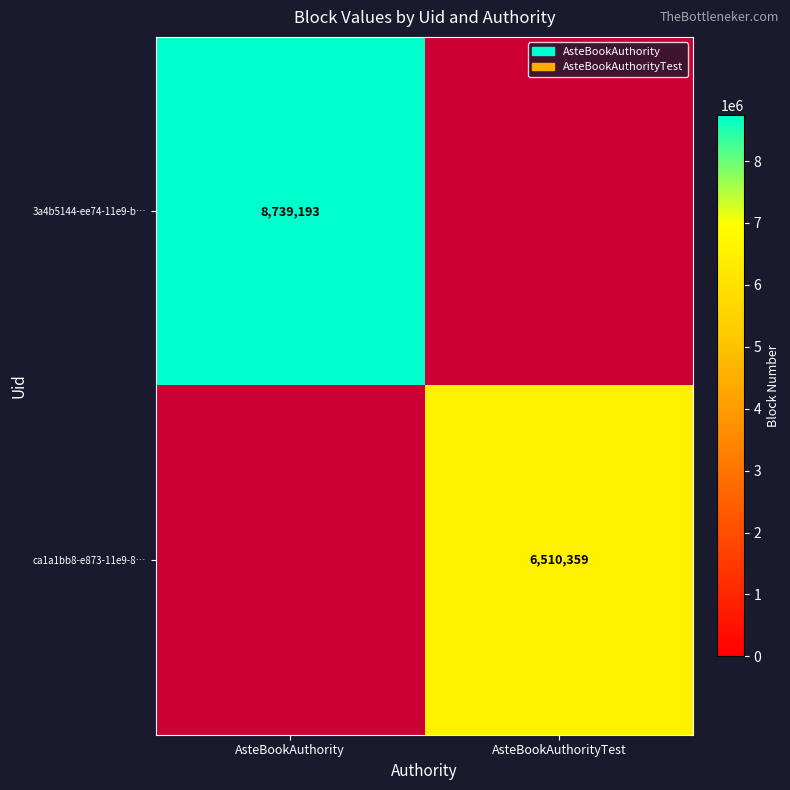

The value of 3a4b5144-ee74-11e9-b… at AsteBookAuthority is 14999775. True or false?

False